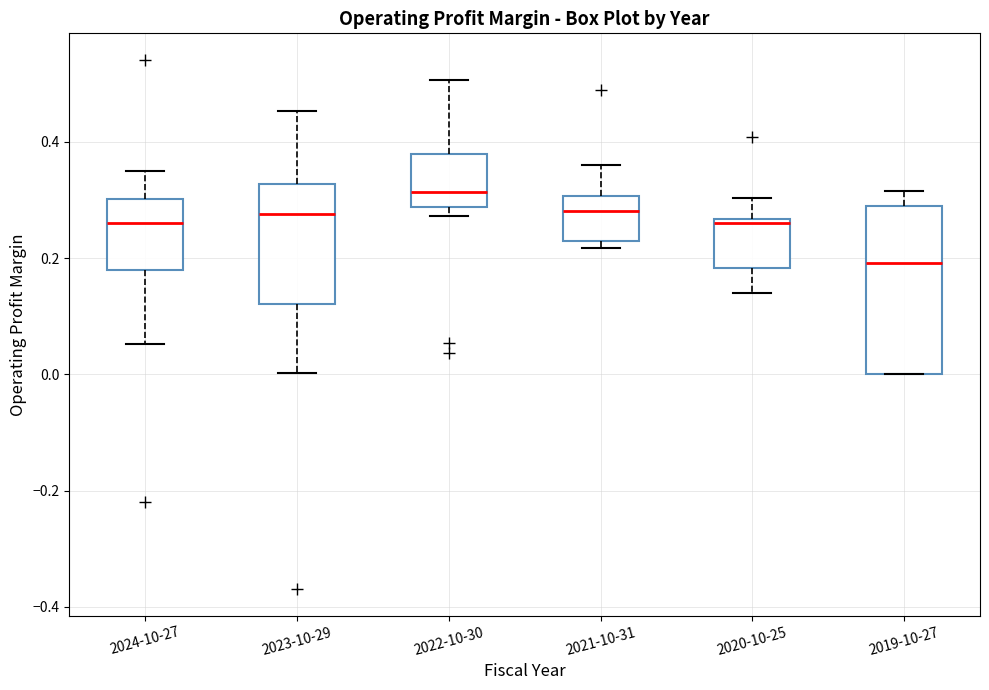

Which box is the tallest, from its lower edge to its upper edge?

2019-10-27